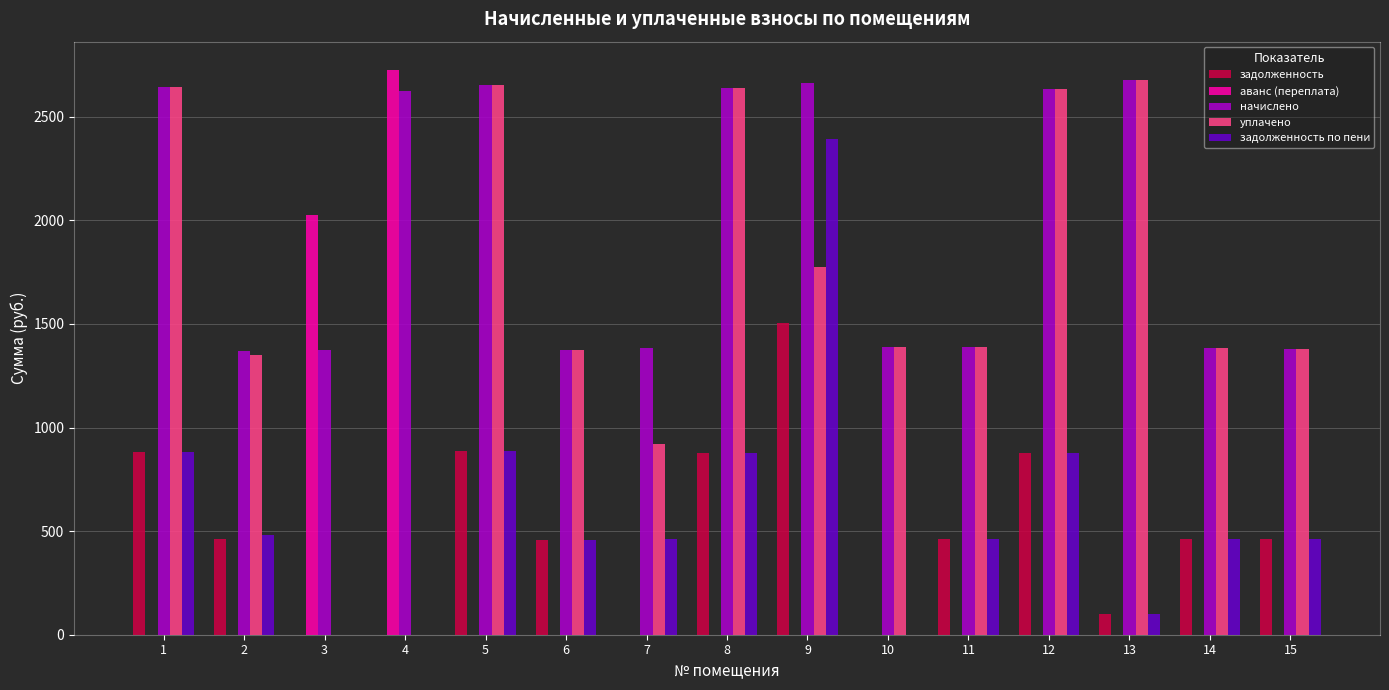

The value of аванс (переплата) at 8 is 0.0. True or false?

True